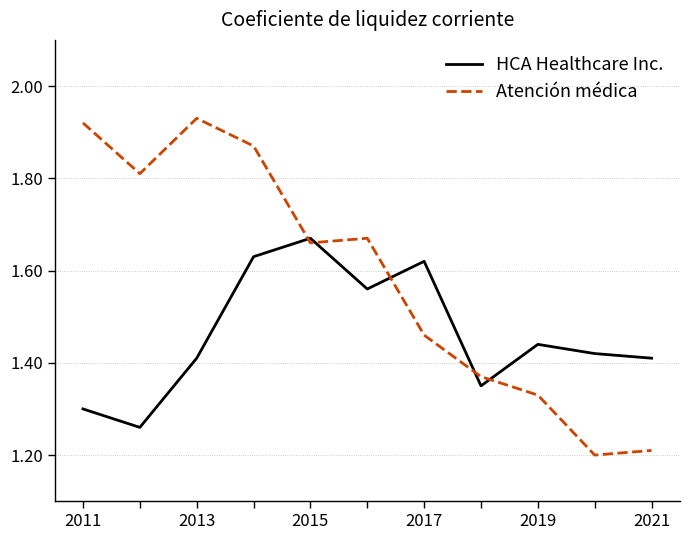

Which series has the largest total across all categories?

Atención médica